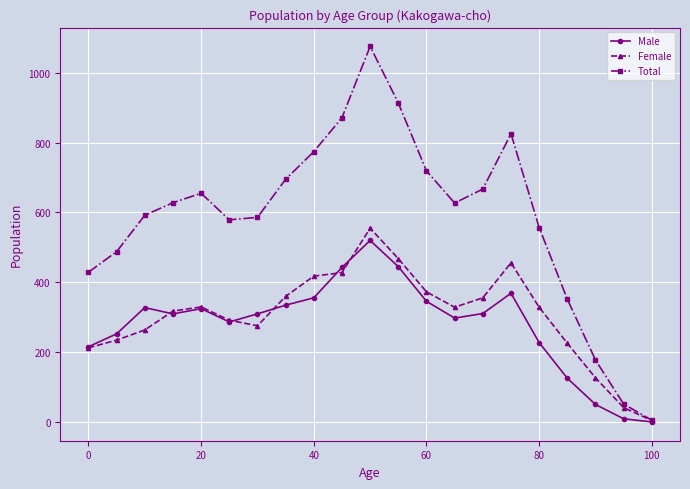

At how many categories does at least one series exceed 164?

19